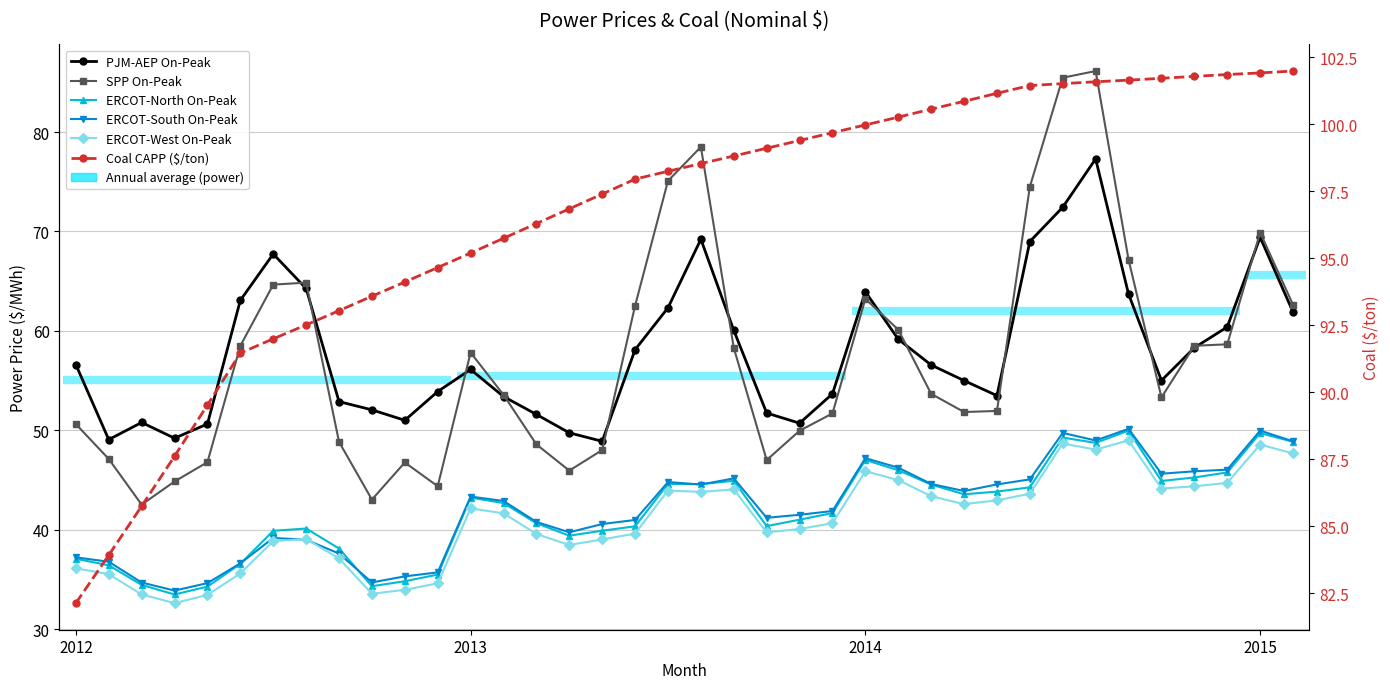

What is the average value of the ERCOT-South On-Peak series?

42.1